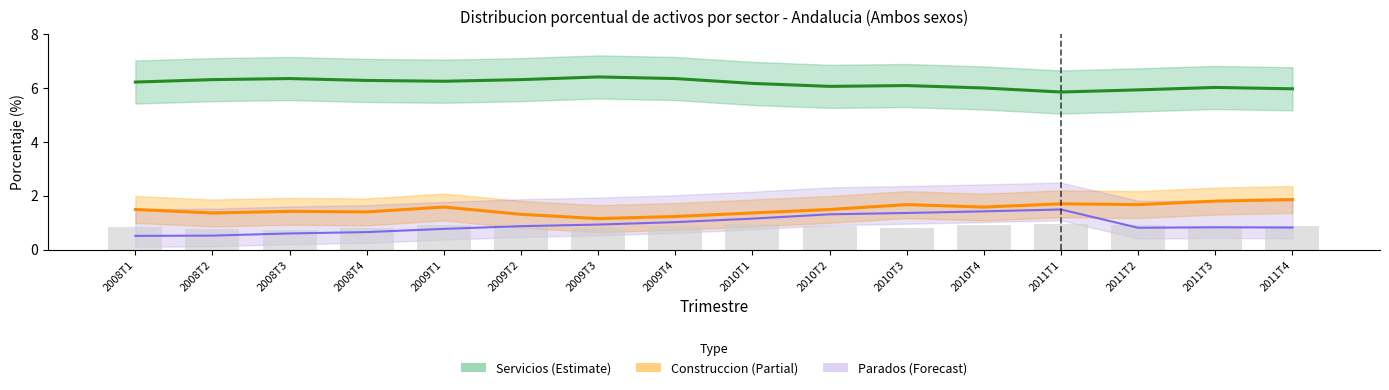

Reading left to right, transcribe all the data shown in this chart.

Servicios (Estimate): 2008T1=6.2	2008T2=6.3	2008T3=6.3	2008T4=6.3	2009T1=6.2	2009T2=6.3	2009T3=6.4	2009T4=6.3	2010T1=6.2	2010T2=6.1	2010T3=6.1	2010T4=6.0	2011T1=5.8	2011T2=5.9	2011T3=6.0	2011T4=6.0
Construccion (Estimate based on partial data): 2008T1=1.5	2008T2=1.4	2008T3=1.4	2008T4=1.4	2009T1=1.6	2009T2=1.3	2009T3=1.1	2009T4=1.2	2010T1=1.4	2010T2=1.5	2010T3=1.7	2010T4=1.6	2011T1=1.7	2011T2=1.7	2011T3=1.8	2011T4=1.9
Parados (Forecast): 2008T1=0.5	2008T2=0.5	2008T3=0.6	2008T4=0.7	2009T1=0.8	2009T2=0.9	2009T3=0.9	2009T4=1.0	2010T1=1.1	2010T2=1.3	2010T3=1.4	2010T4=1.4	2011T1=1.5	2011T2=0.8	2011T3=0.8	2011T4=0.8
Agricultura: 2008T1=0.8	2008T2=0.8	2008T3=0.7	2008T4=0.8	2009T1=0.9	2009T2=0.8	2009T3=0.8	2009T4=0.9	2010T1=0.9	2010T2=0.9	2010T3=0.8	2010T4=0.9	2011T1=0.9	2011T2=0.9	2011T3=0.8	2011T4=0.9